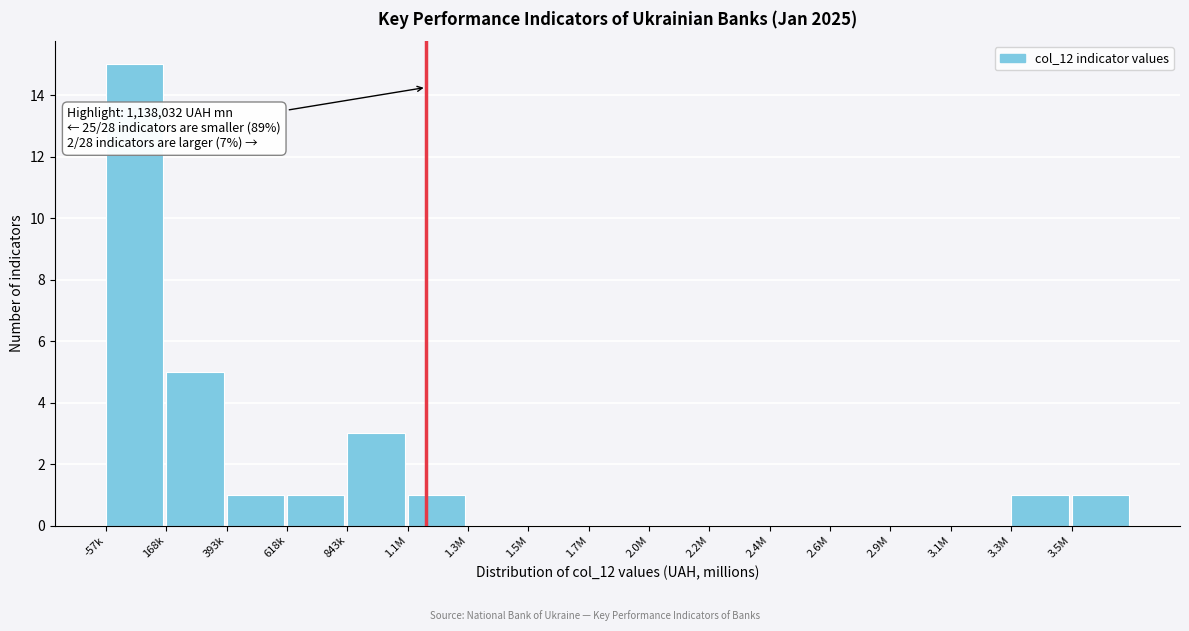

Reading left to right, transcribe all the data shown in this chart.

-57k=15	168k=5	393k=1	618k=1	843k=3	1.1M=1	1.3M=0	1.5M=0	1.7M=0	2.0M=0	2.2M=0	2.4M=0	2.6M=0	2.9M=0	3.1M=0	3.3M=1	3.5M=1